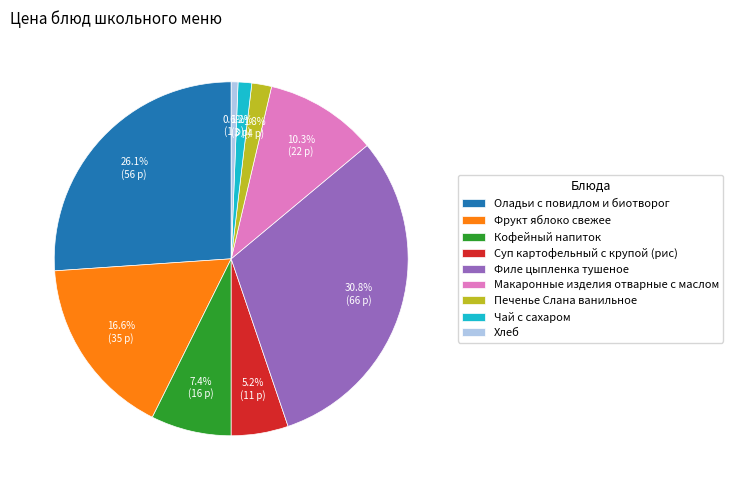

How many segments does this pie chart have?

9